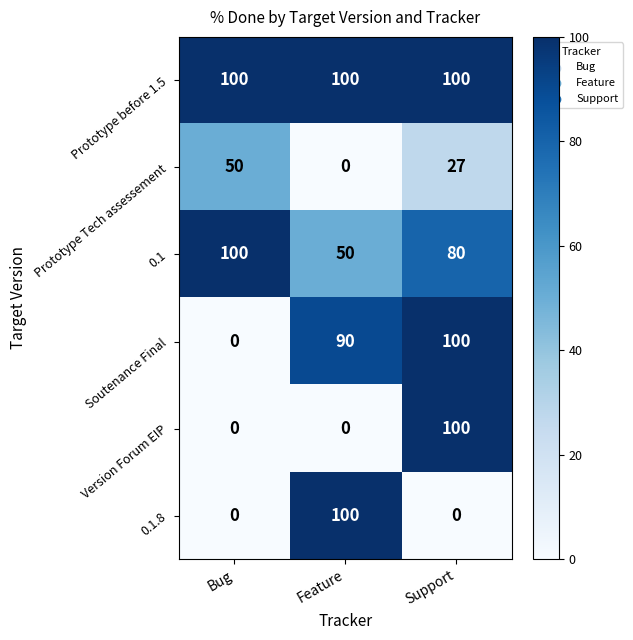

What is the greatest value displayed?

100